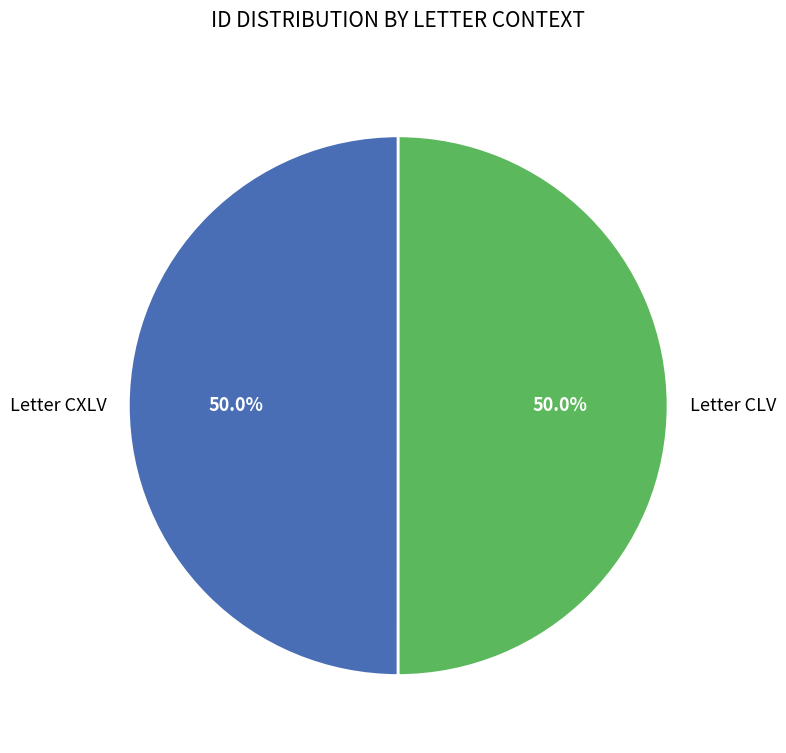

Approximately how many times larger is the value at Letter CXLV compared to Letter CLV?

1.0